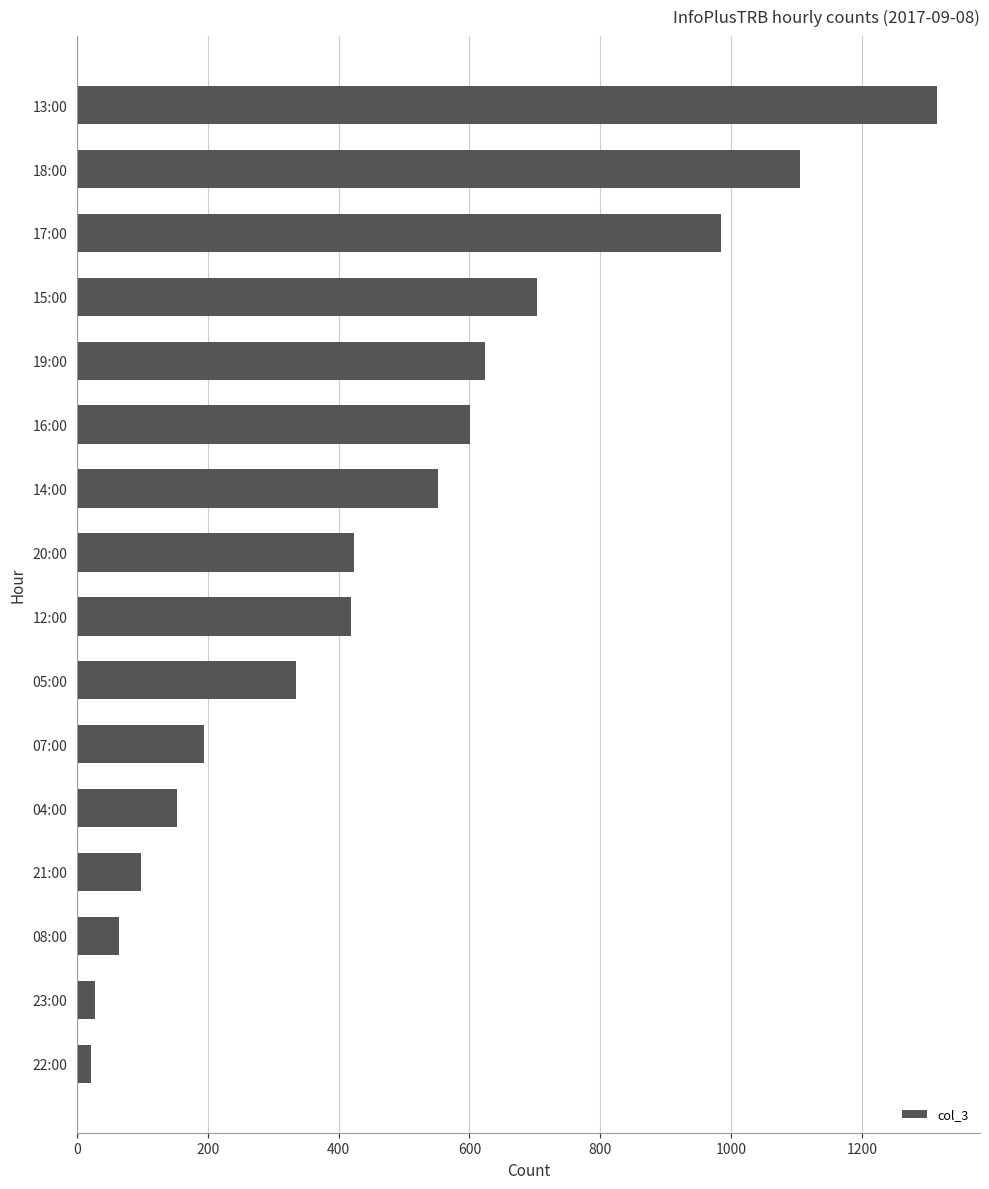

What is the ratio of the value at 04:00 to the value at 14:00?

0.3